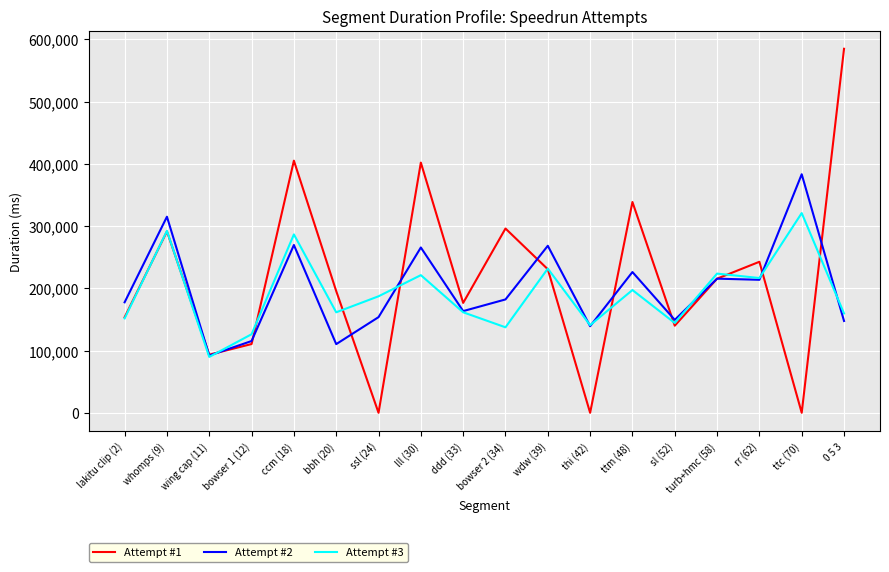

Where does the Attempt #1 series first go above 215477?

whomps (9)